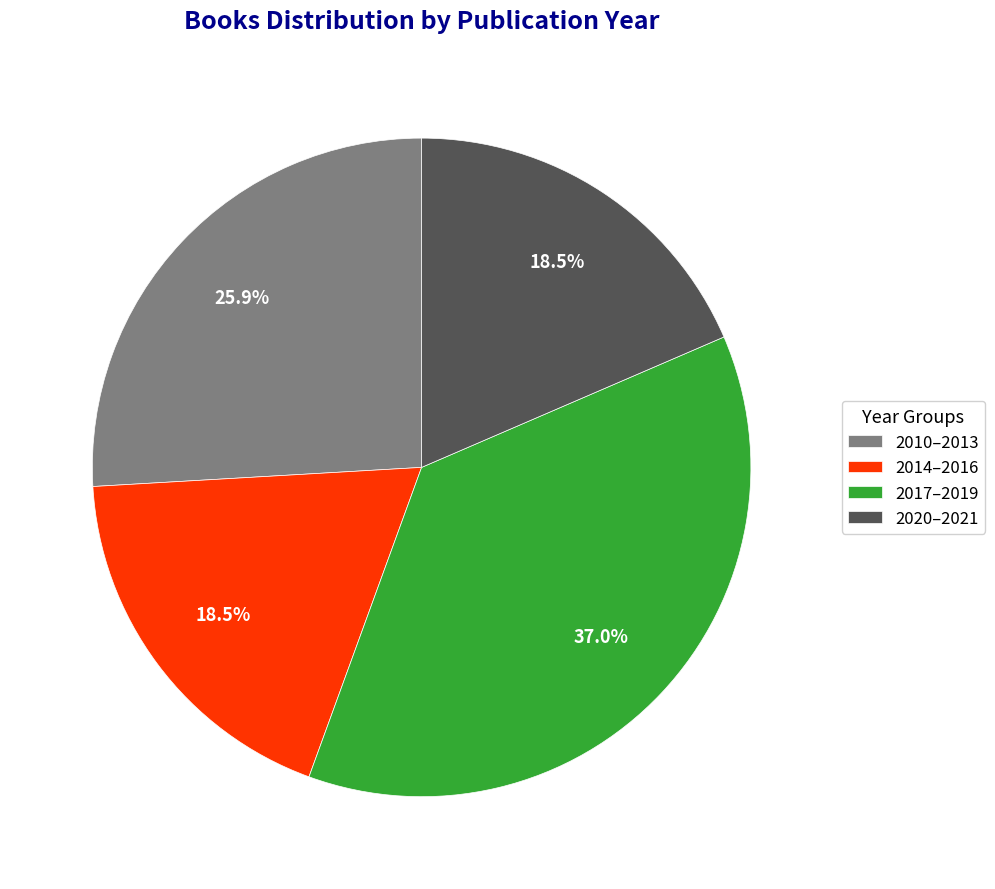

How many slices are in this pie chart?

4